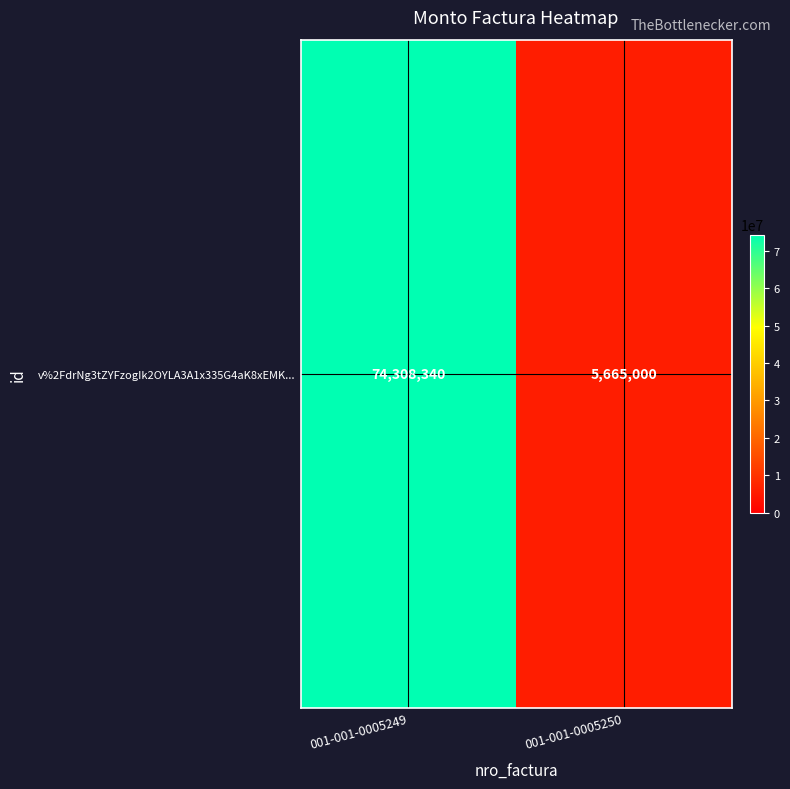

The value at 001-001-0005249 is 40041829. True or false?

False